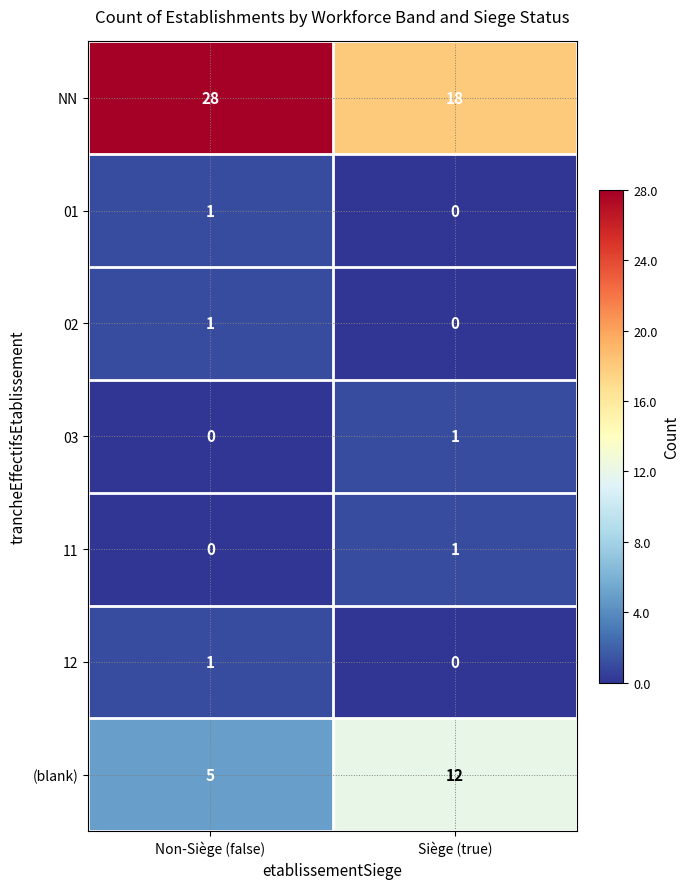

What is the sum of all (blank) values?

17